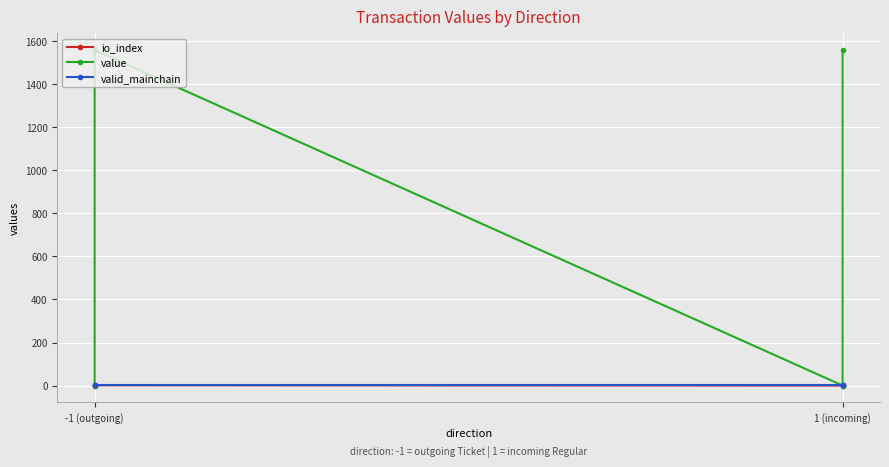

Reading right to left, transcribe all the data shown in this chart.

io_index: 1.0	0.0	1.0	0.0
value: 1558.9	0.1	1558.9	0.1
valid_mainchain: 1.0	1.0	1.0	1.0